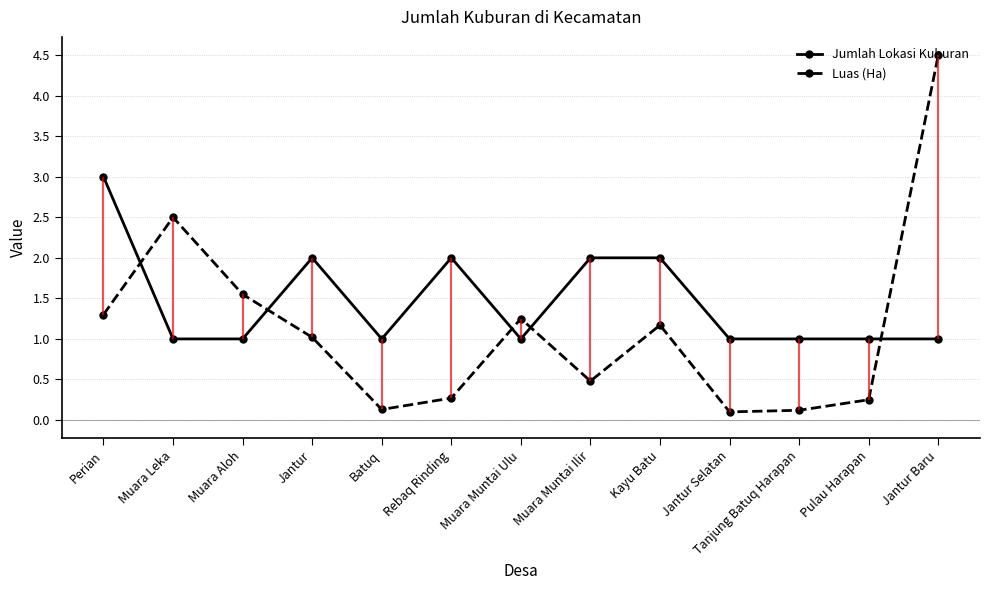

Between Jantur and Batuq, which is larger?

Jantur